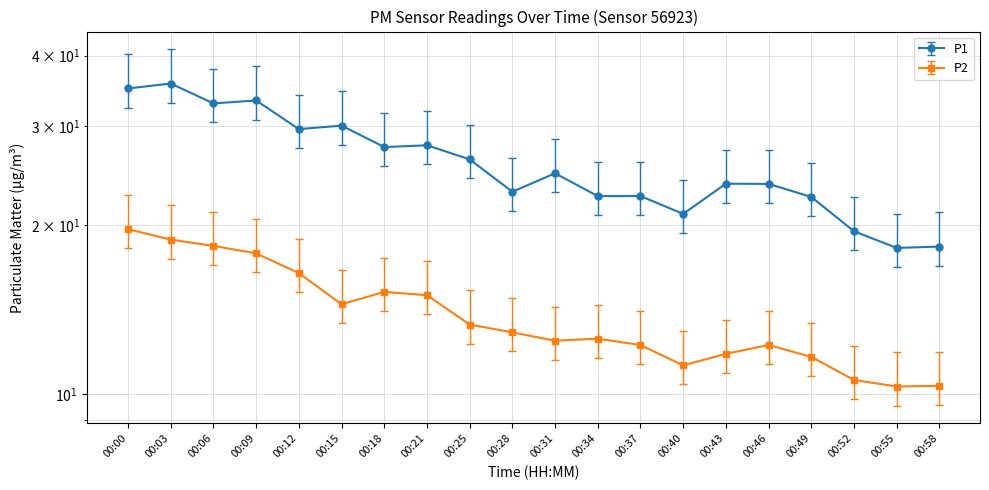

True or false: P1 and P2 intersect in this chart.

False